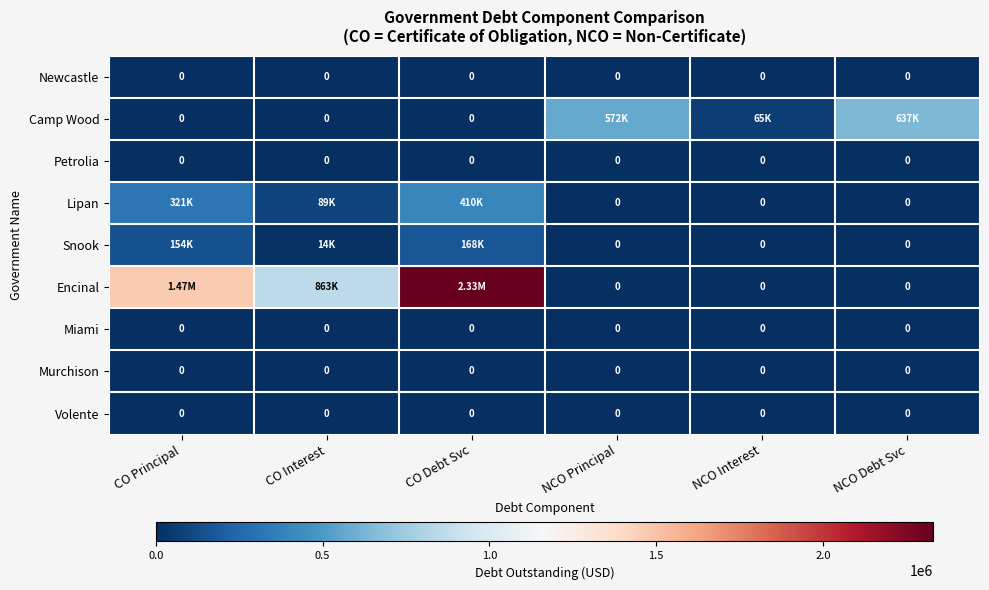

Is the value of Miami at NCO Principal greater than the value of Murchison at NCO Interest?

No